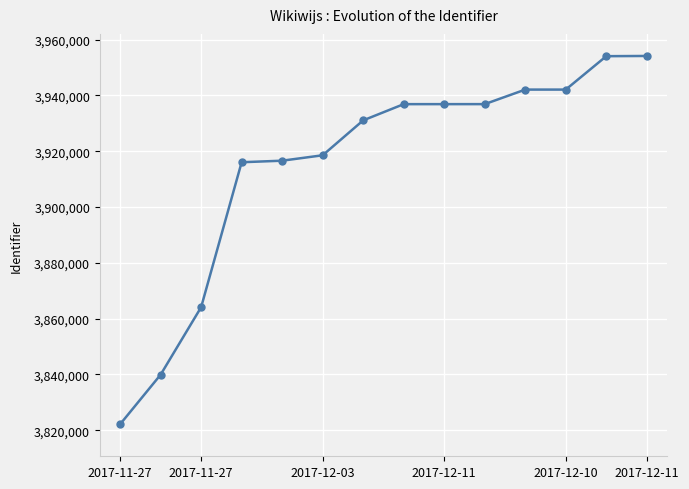

What is the difference between the maximum and minimum values?

131966